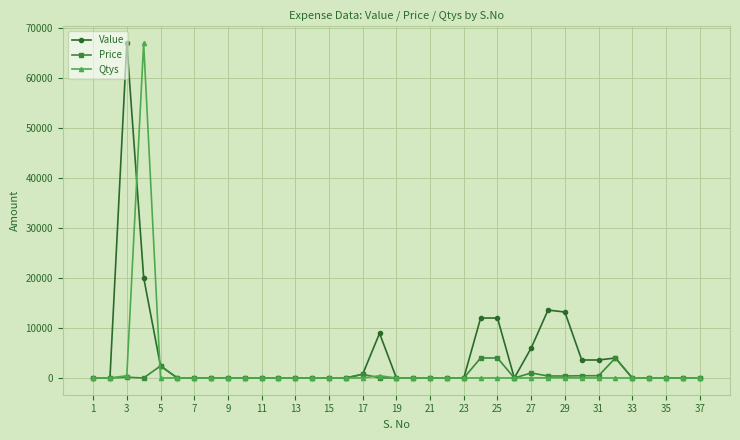

What is the highest value of the Price series?

4000.0